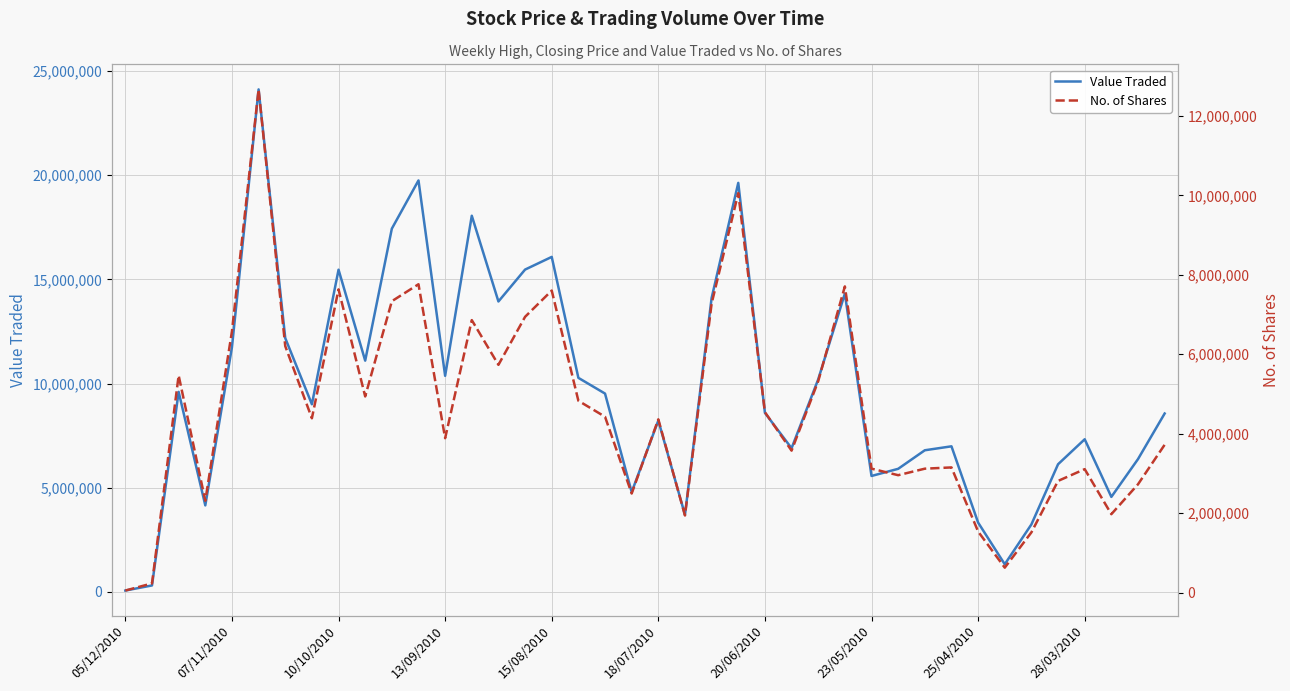

What is the highest value of the Value Traded series?

24124773